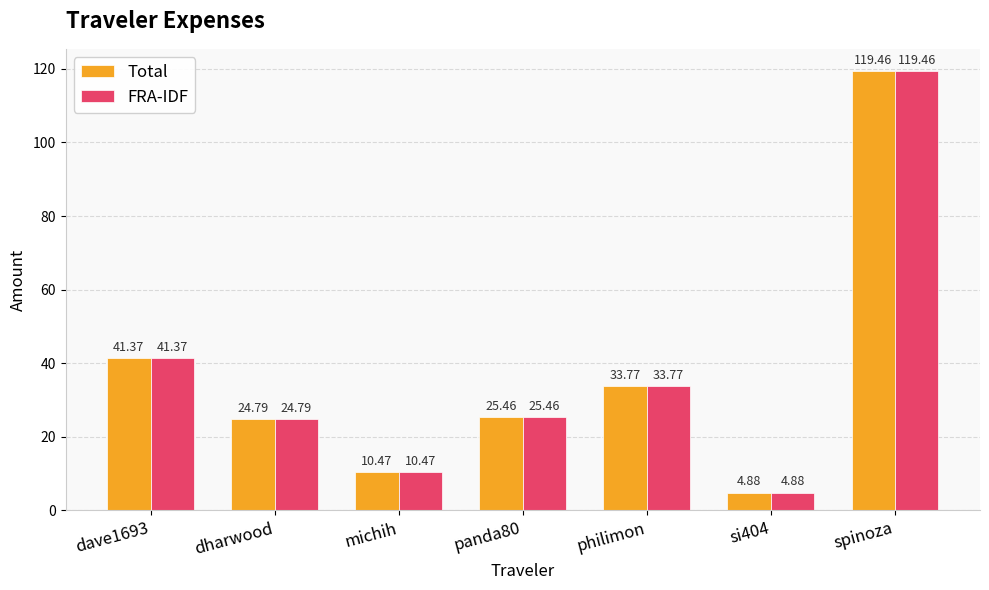

Is it true that Total equals 66.3 at dave1693?

False